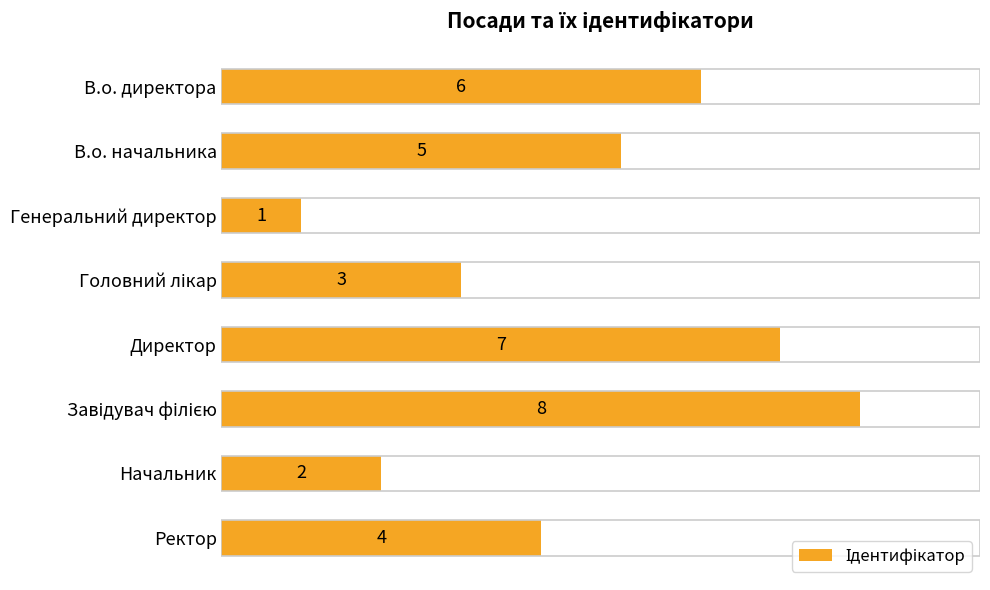

Reading top to bottom, transcribe all the data shown in this chart.

6	5	1	3	7	8	2	4